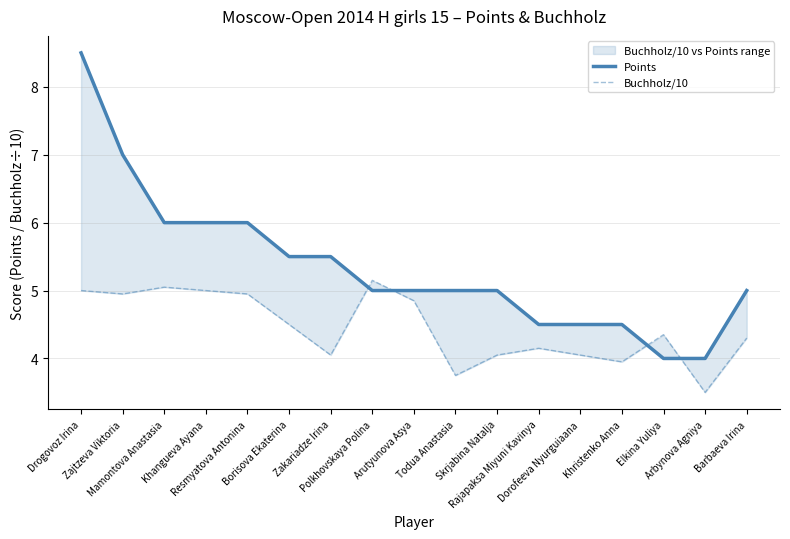

List the series in order of their overall mean, lowest first.

Buchholz/10, Points